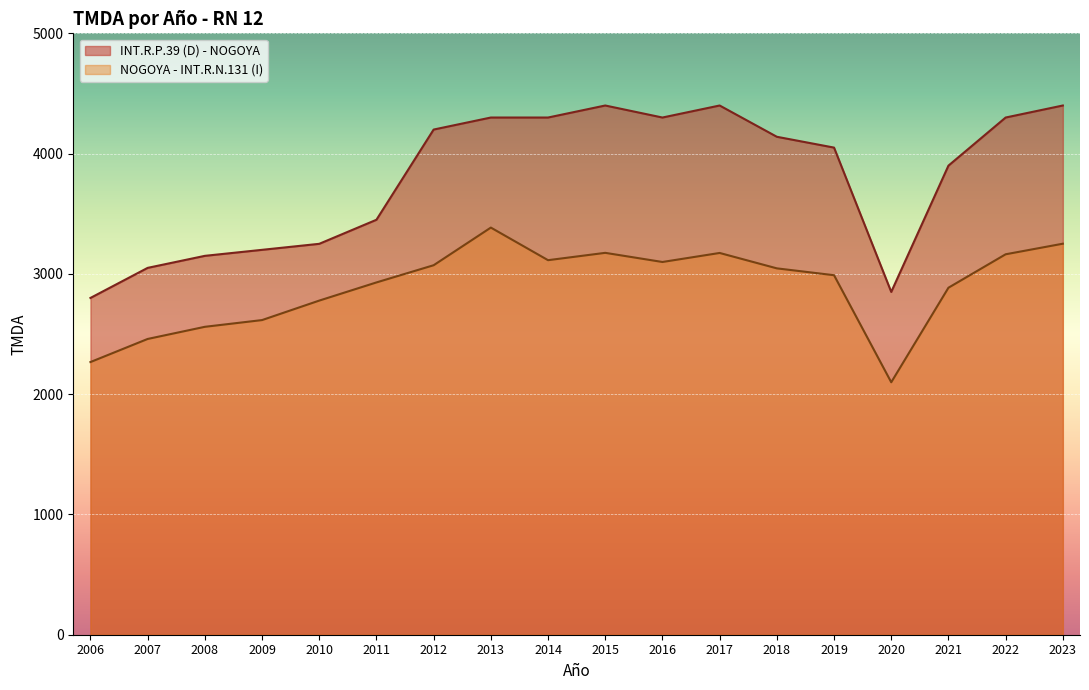

At which label is NOGOYA - INT.R.N.131 (I) closest to 2742?

2010